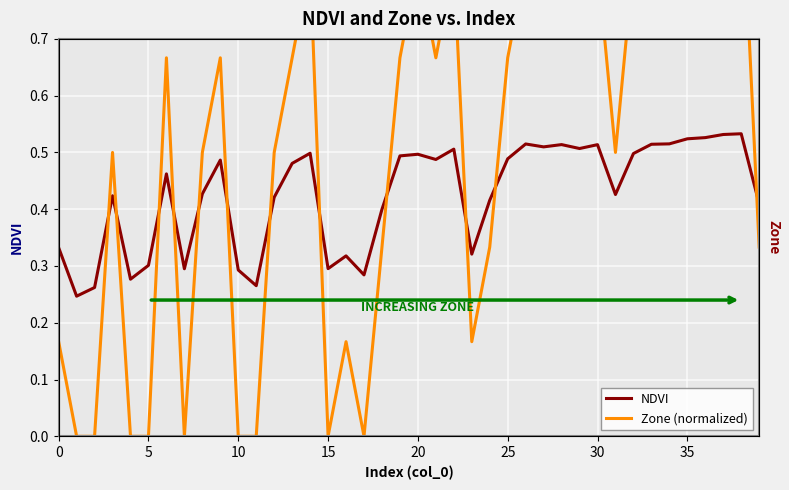

What is the label of the 20th point from the left?

19